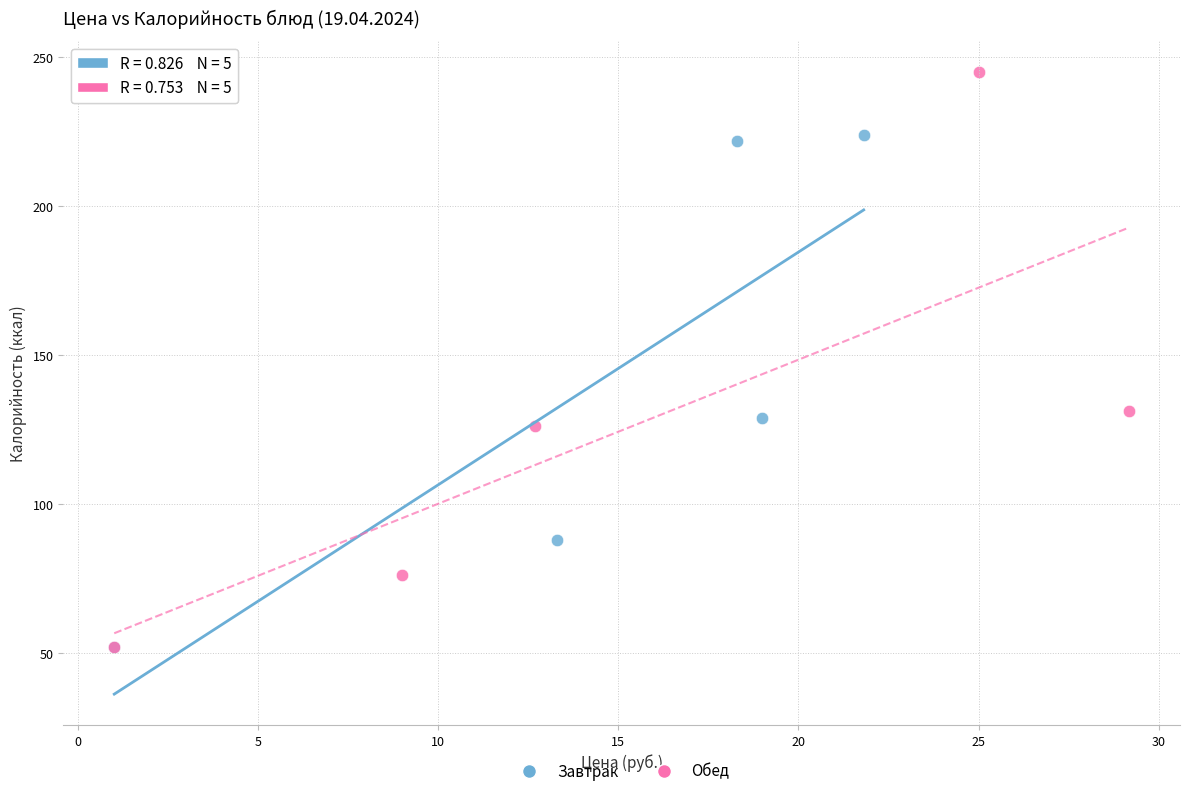

Which series has the largest Y range (max minus min)?

Обед